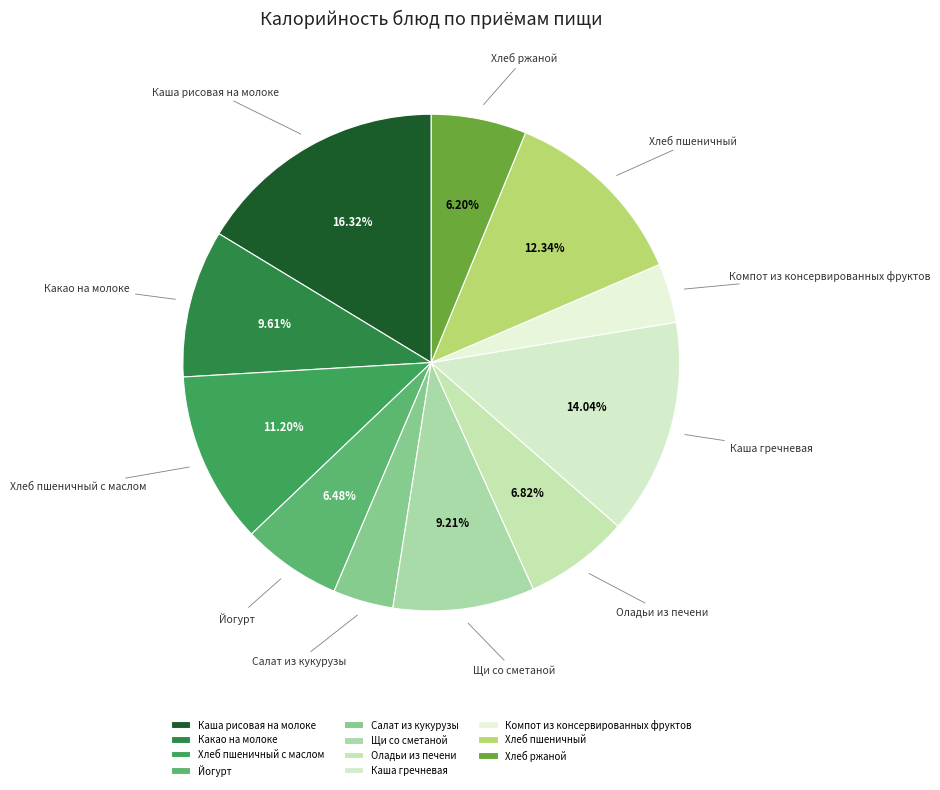

What is the ratio of the value at Салат из кукурузы to the value at Щи со сметаной?

0.4